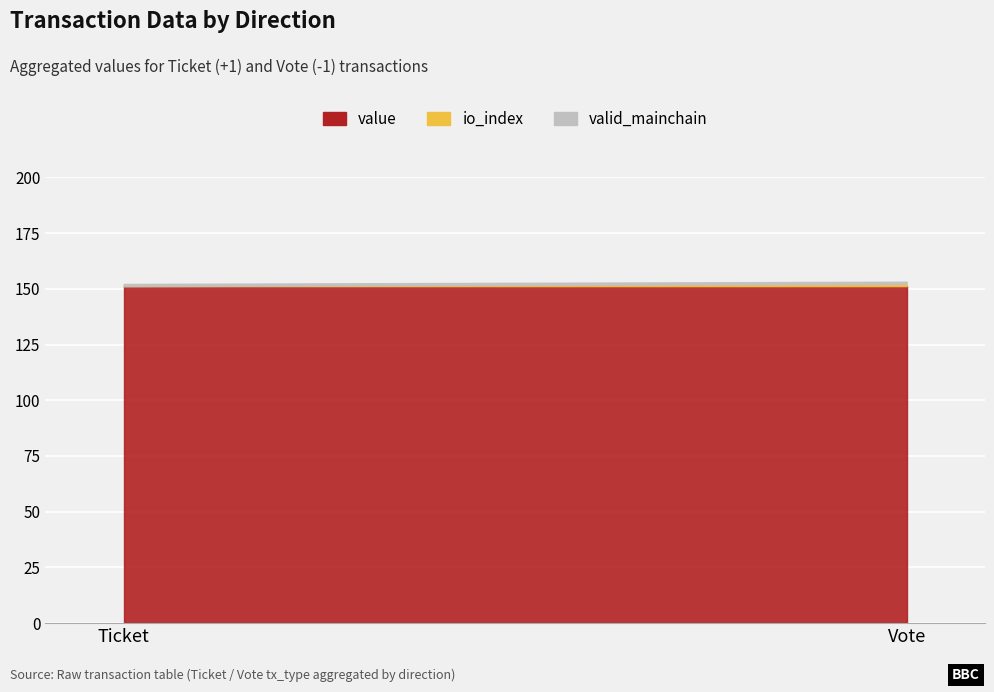

Reading right to left, list all the values displayed in this chart.

value: 151.2	151.2
io_index: 1.0	0.0
valid_mainchain: 1.0	1.0